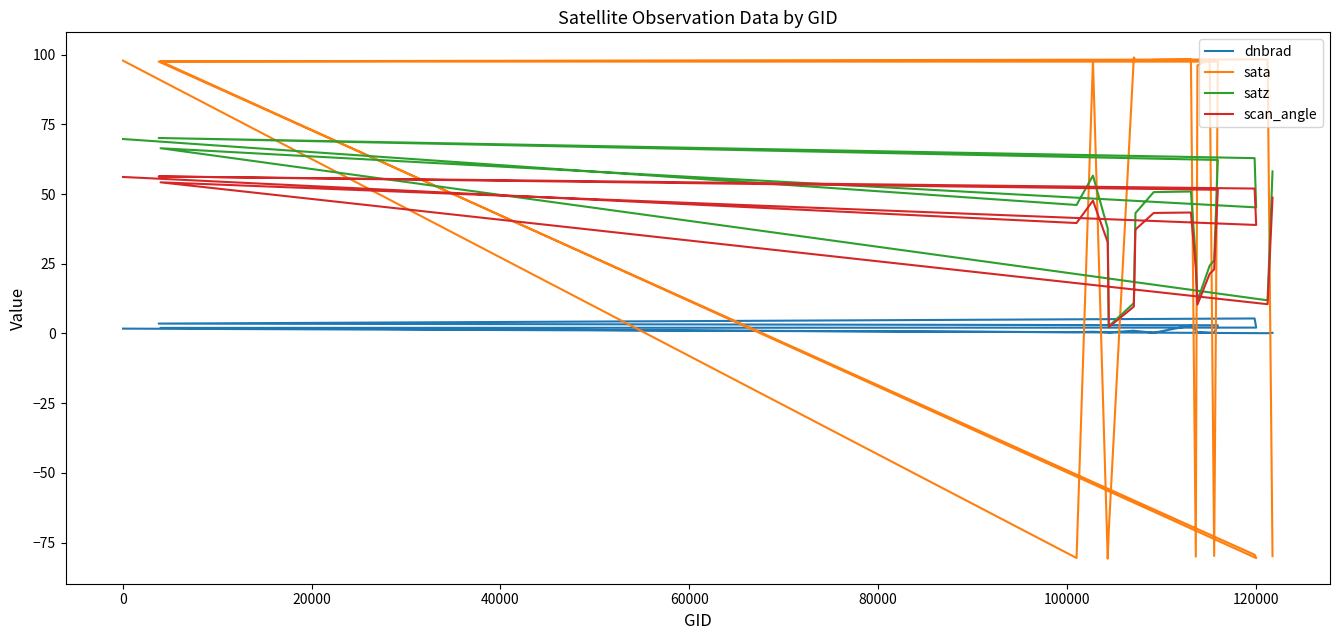

The value of sata at 11 is 42.6. True or false?

False